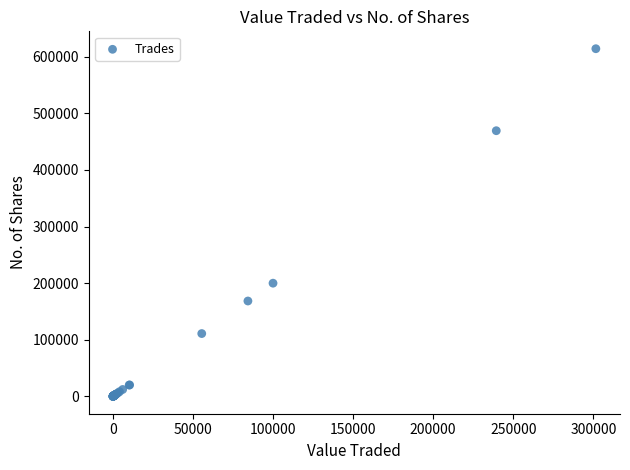

What Y value in the scatter plot is closest to 307175?

199999